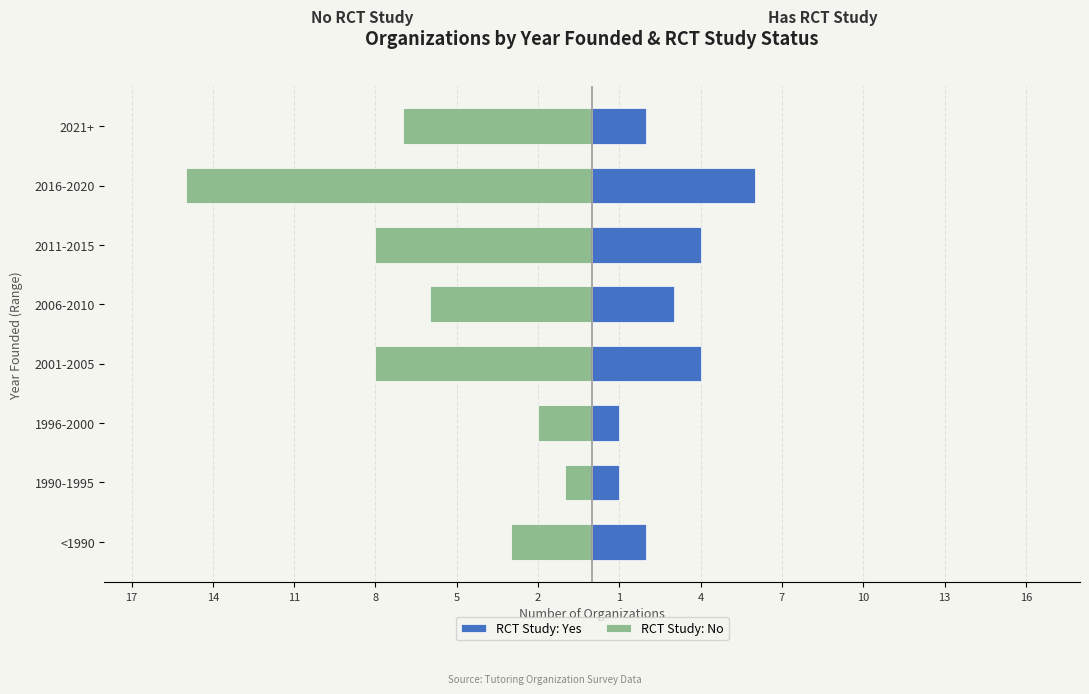

Which series has the largest range (max minus min)?

RCT Study: No